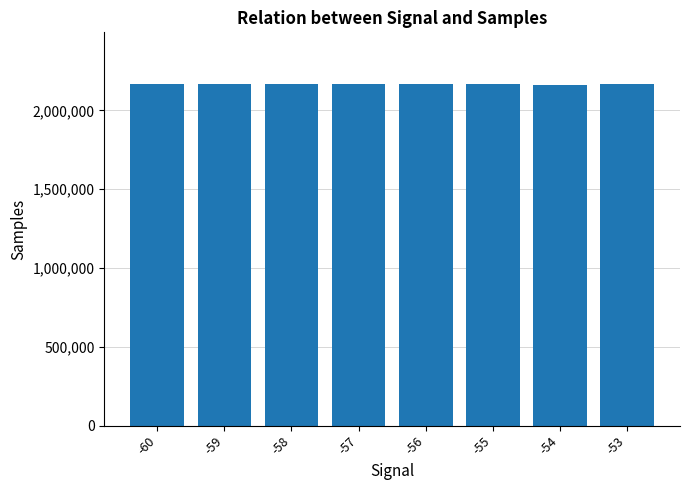

What is the greatest value displayed?

2169903